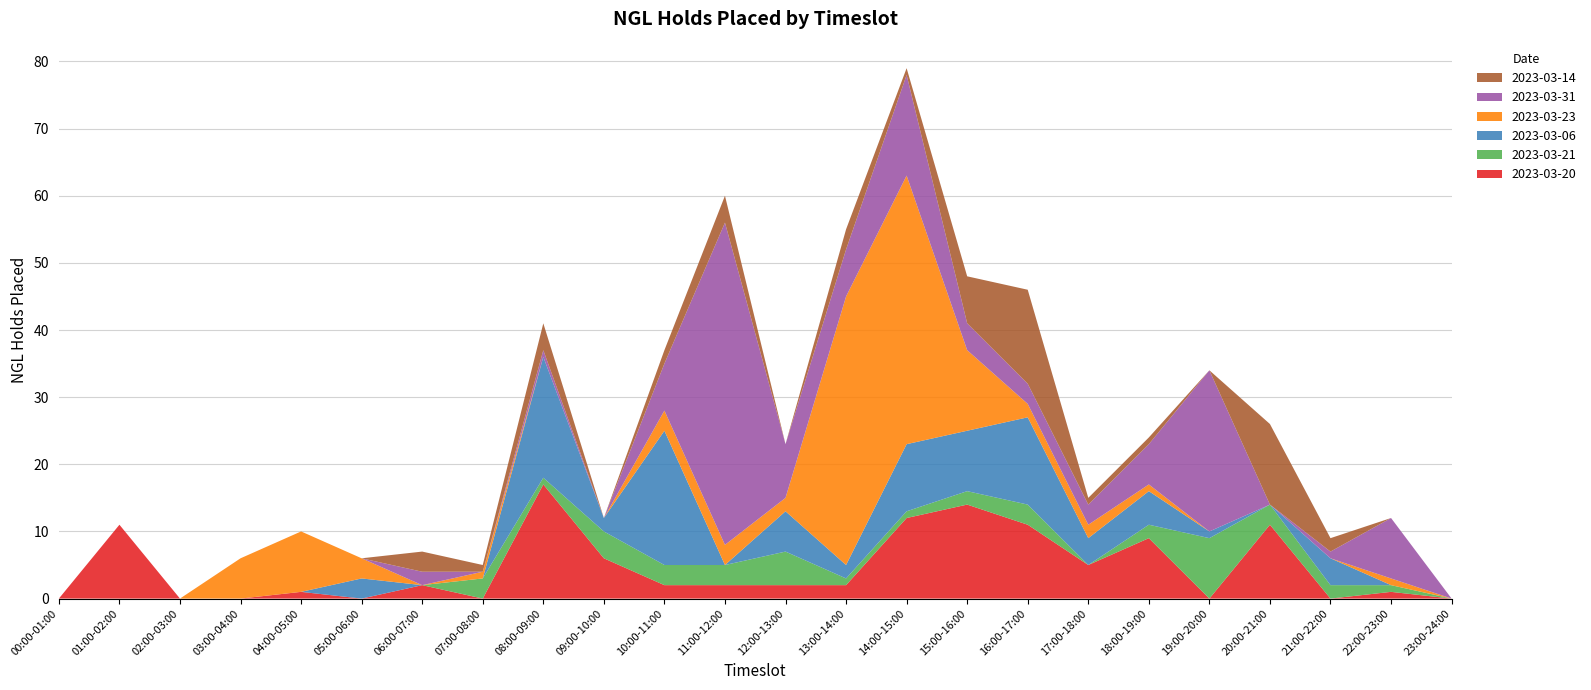

Reading left to right, list all the values displayed in this chart.

2023-03-20: 0	11	0	0	1	0	2	0	17	6	2	2	2	2	12	14	11	5	9	0	11	0	1	0
2023-03-21: 0	0	0	0	0	0	0	3	1	4	3	3	5	1	1	2	3	0	2	9	3	2	1	0
2023-03-06: 0	0	0	0	0	3	0	0	18	2	20	0	6	2	10	9	13	4	5	1	0	4	0	0
2023-03-23: 0	0	0	6	9	3	0	1	0	0	3	3	2	40	40	12	2	2	1	0	0	0	1	0
2023-03-31: 0	0	0	0	0	0	2	0	1	0	7	48	8	7	15	4	3	3	6	24	0	1	9	0
2023-03-14: 0	0	0	0	0	0	3	1	4	0	2	4	0	3	1	7	14	1	1	0	12	2	0	0